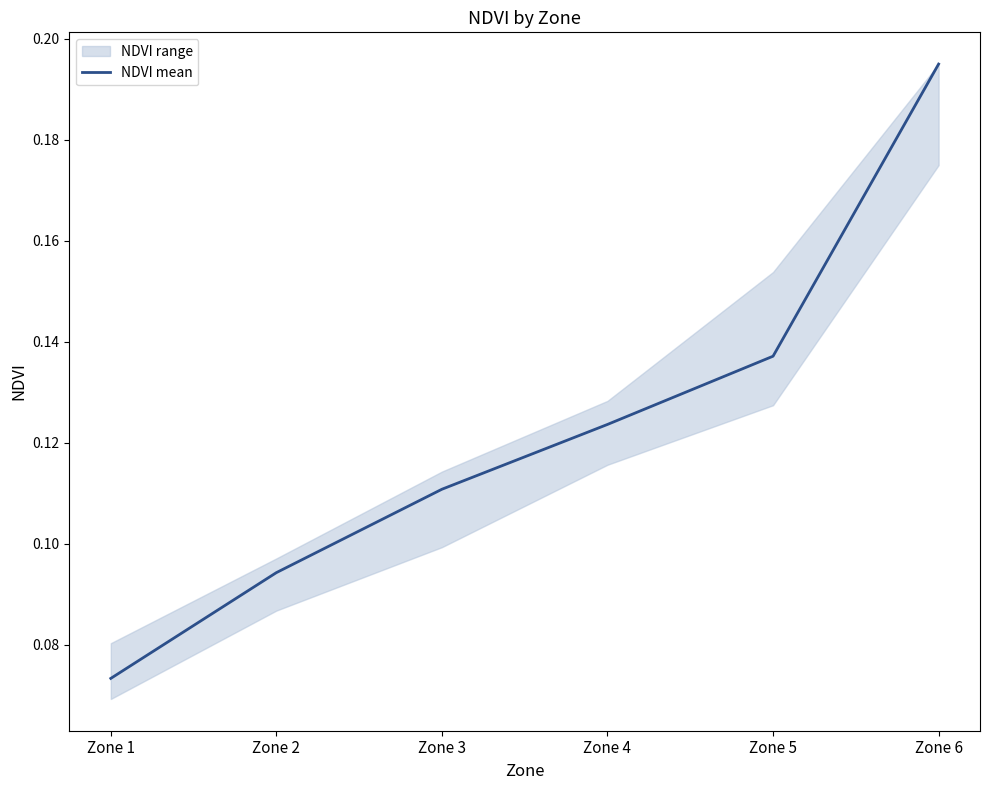

Reading left to right, what are all the values shown in this chart?

0.1	0.1	0.1	0.1	0.1	0.2